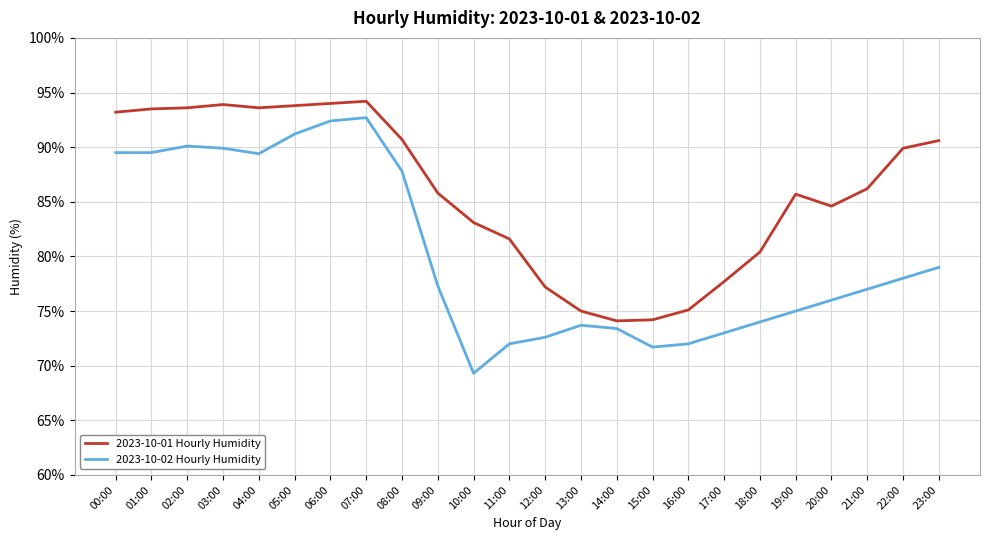

What value does the 2023-10-01 Hourly Humidity series have at 10:00?

83.1